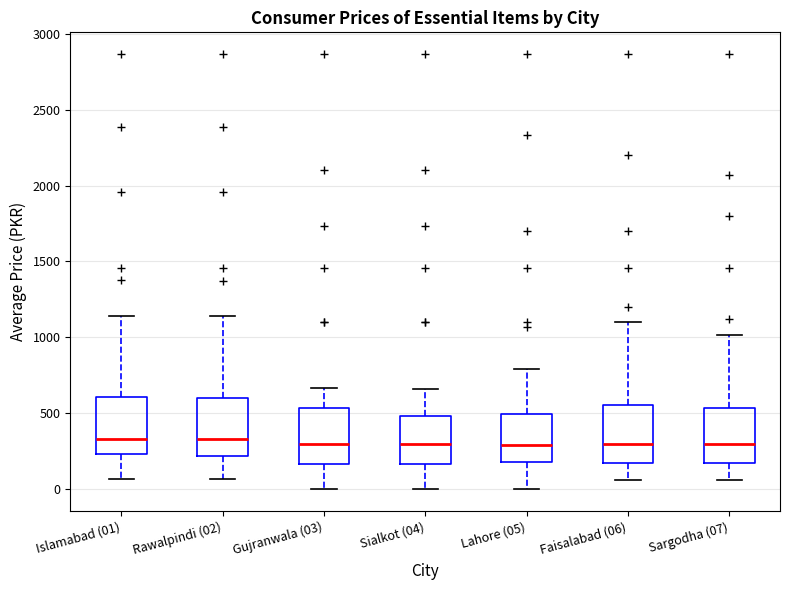

Reading left to right, transcribe this box plot: for each box, give where its median line is, the range the box spans, and where its two whiskers end, as read against the y-axis. The values are not printed on the chart, so give them approximately, as read against the axis.

Islamabad (01): median 350, box 250 to 600, whiskers 50 to 1150
Rawalpindi (02): median 350, box 200 to 600, whiskers 50 to 1150
Gujranwala (03): median 300, box 150 to 550, whiskers 0 to 650
Sialkot (04): median 300, box 150 to 500, whiskers 0 to 650
Lahore (05): median 300, box 200 to 500, whiskers 0 to 800
Faisalabad (06): median 300, box 200 to 550, whiskers 50 to 1100
Sargodha (07): median 300, box 150 to 550, whiskers 50 to 1000